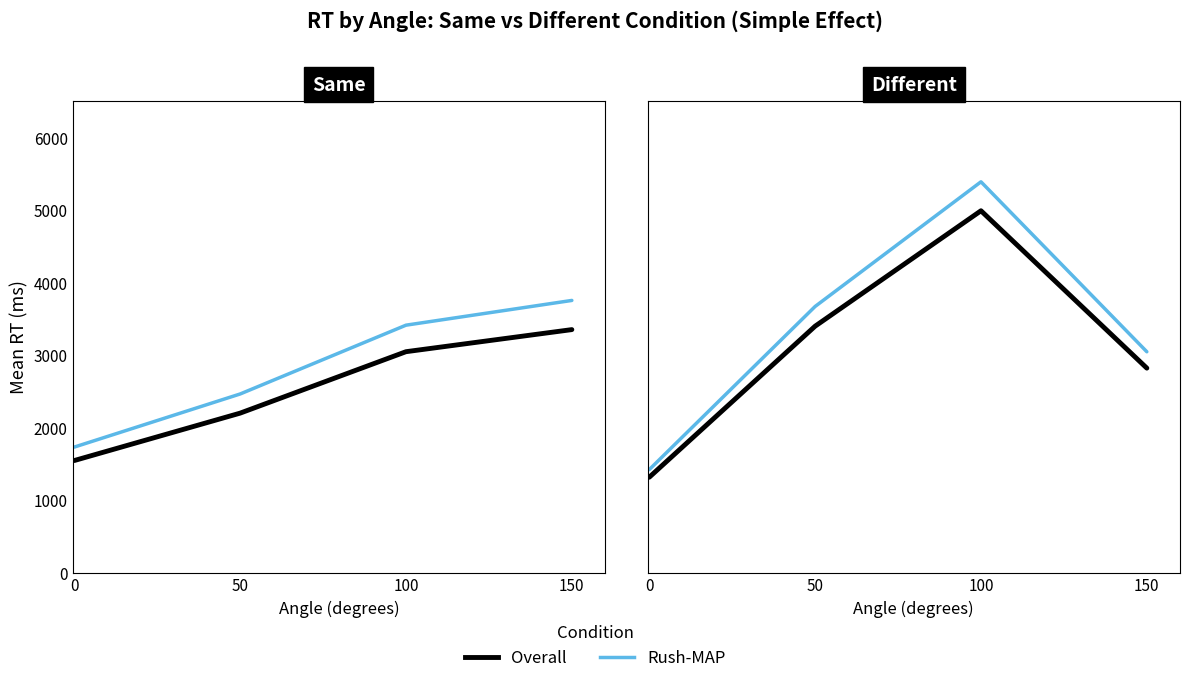

True or false: Rush-MAP has a value of 3669.4 at 50.

True